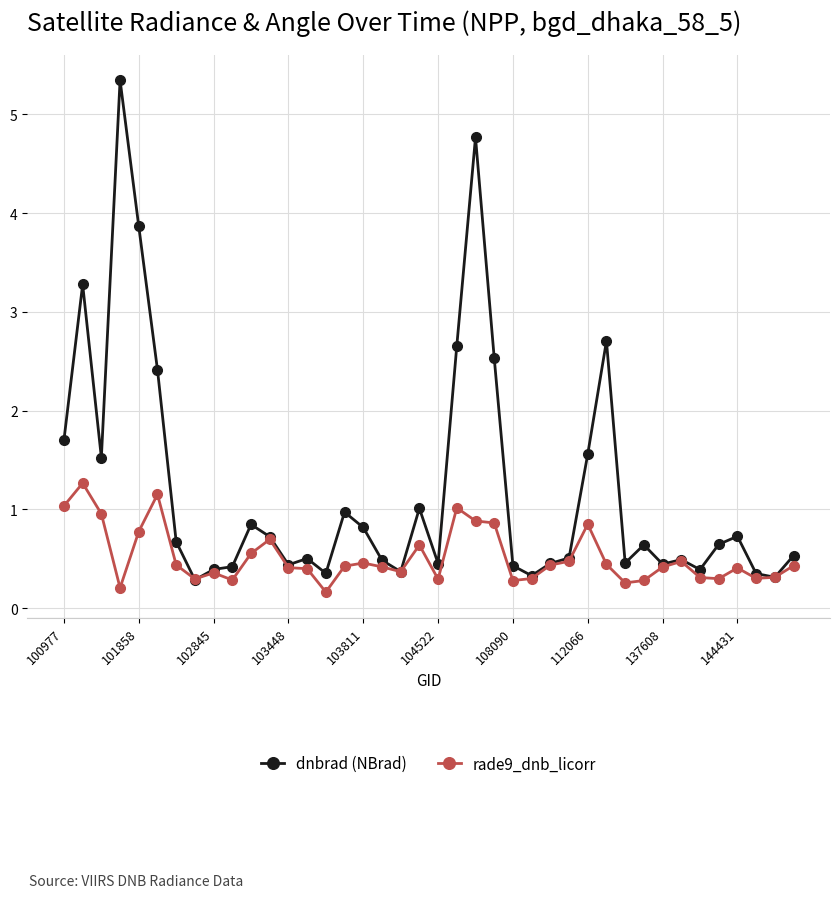

What is the value of the rade9_dnb_licorr point at the 38th from the left?

0.3